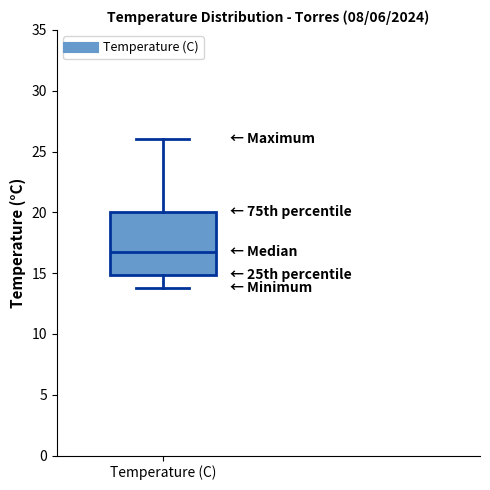

Transcribe this box plot: give where the median line is, the range the box spans, and where the two whiskers end, as read against the y-axis. The values are not printed on the chart, so give them approximately, as read against the axis.

median 16.5, box 15.0 to 20.0, whiskers 14.0 to 26.0